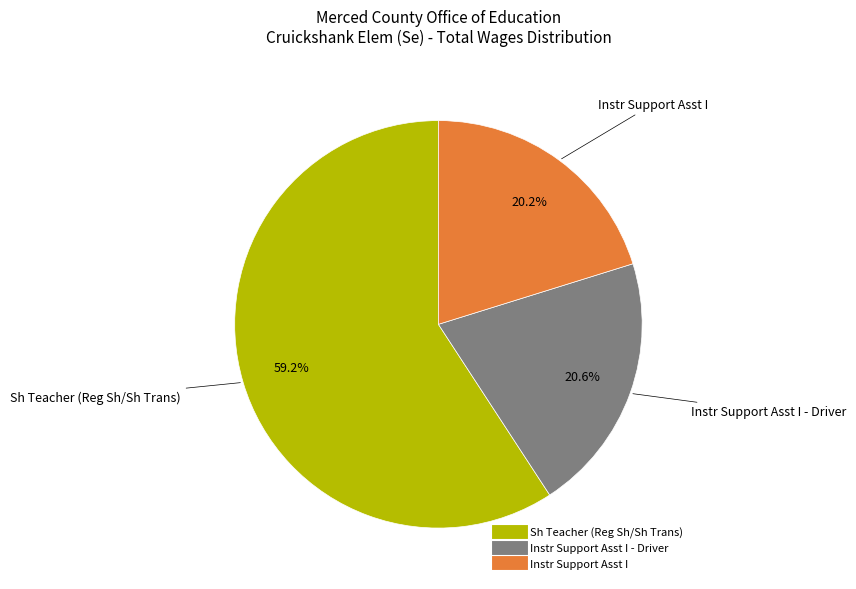

Is there a majority slice in this chart?

Yes